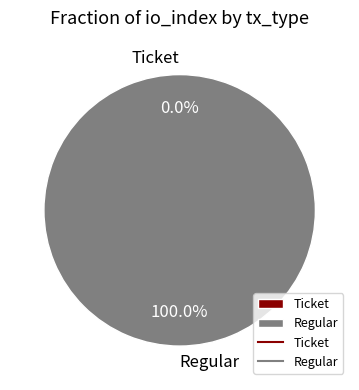

Which has a higher value, Regular or Ticket?

Regular